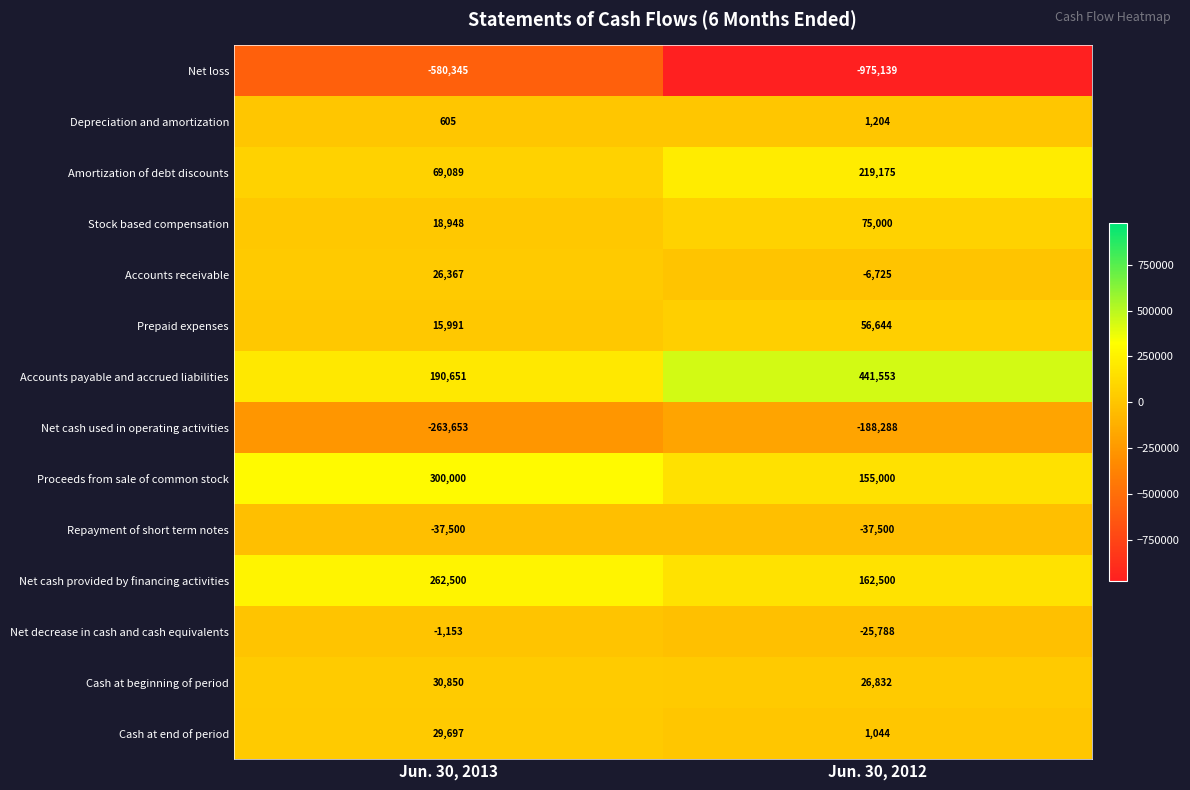

Rank the series by their maximum value, from lowest to highest.

Net loss, Net cash used in operating activities, Repayment of short term notes, Net decrease in cash and cash equivalents, Depreciation and amortization, Accounts receivable, Cash at end of period, Cash at beginning of period, Prepaid expenses, Stock based compensation, Amortization of debt discounts, Net cash provided by financing activities, Proceeds from sale of common stock, Accounts payable and accrued liabilities